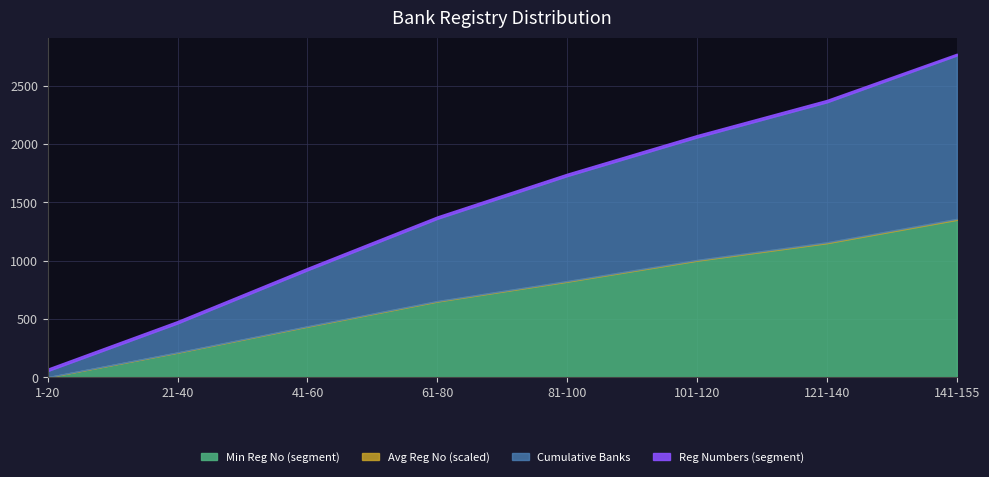

Is it true that Min Reg No (segment) equals 1 at 1-20?

False